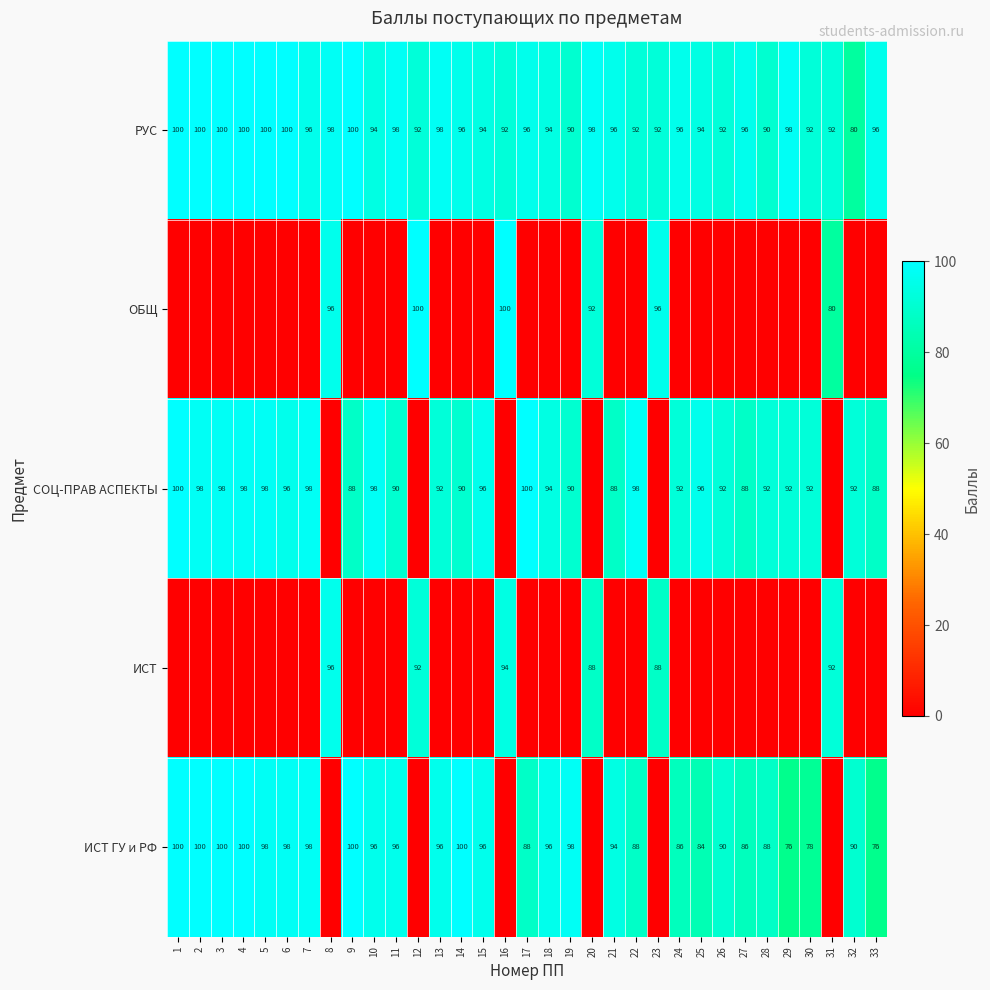

Is the value of ИСТ ГУ и РФ at 18 greater than the value of РУС at 8?

No